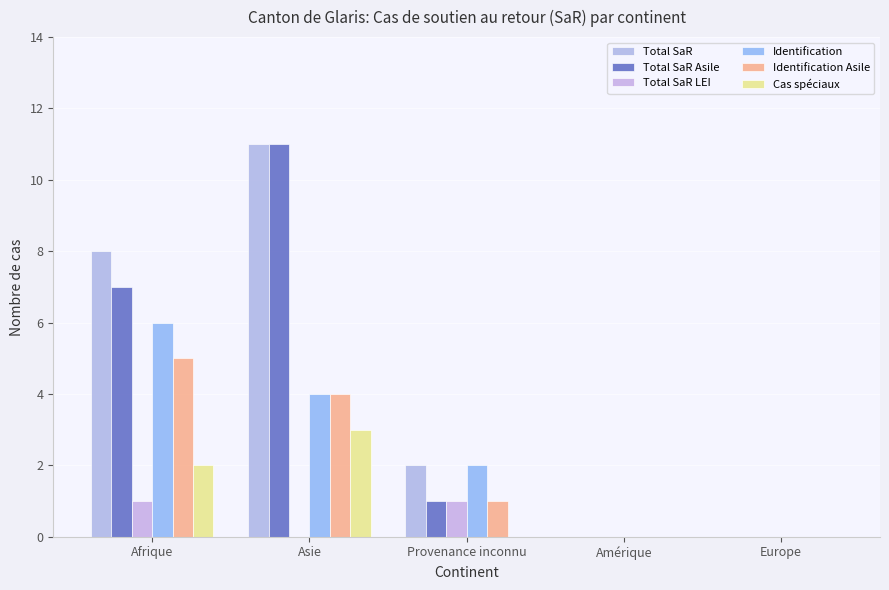

What is the total value across all series at Asie?

33